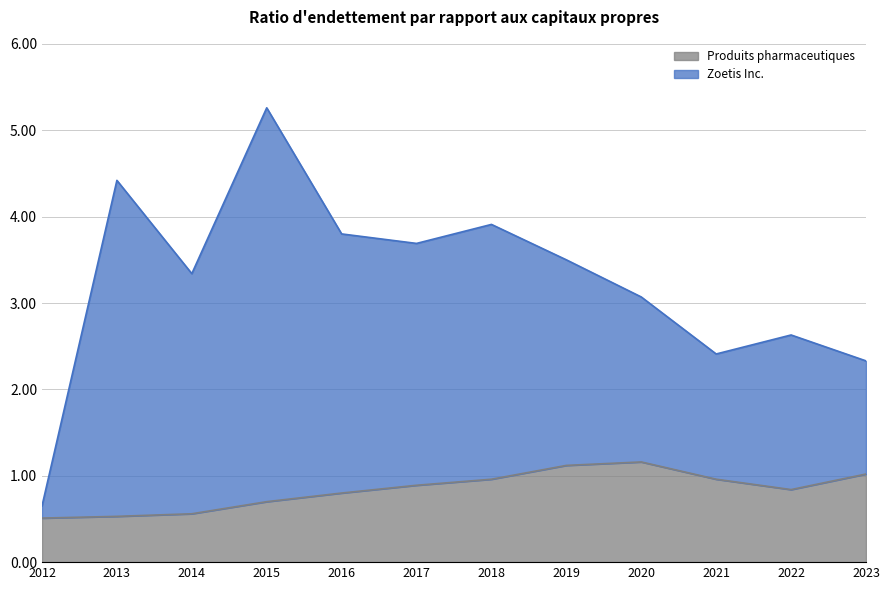

At which label does Produits pharmaceutiques reach its minimum?

2012